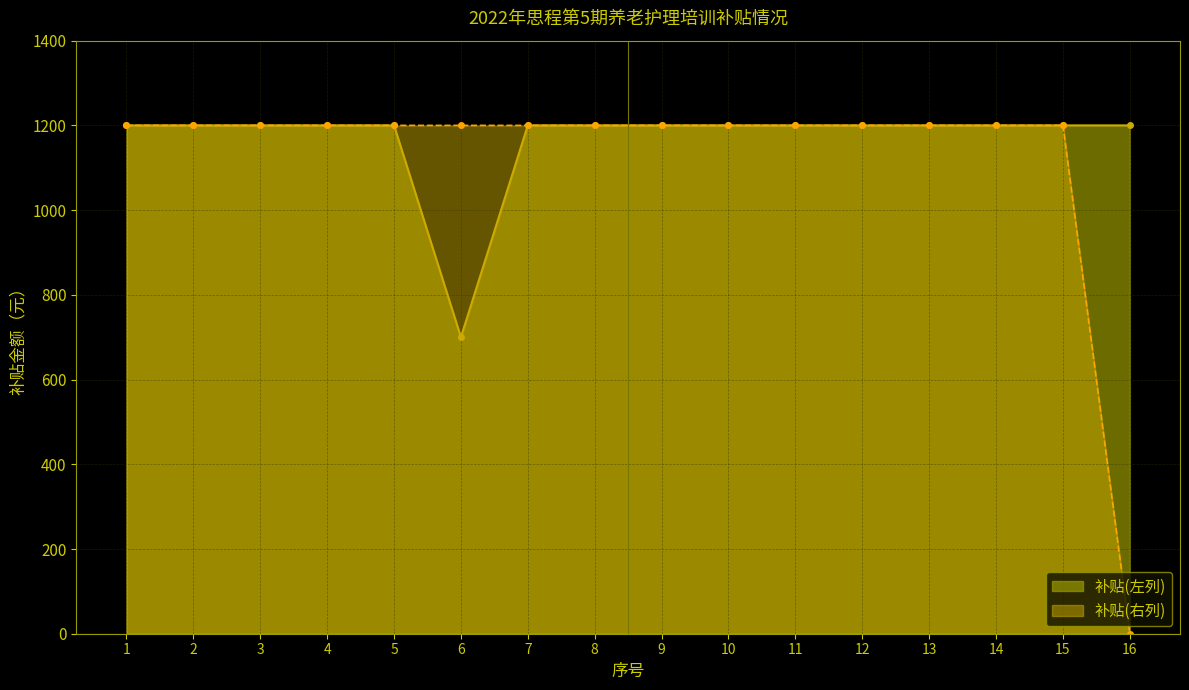

At how many categories does at least one series exceed 69?

16